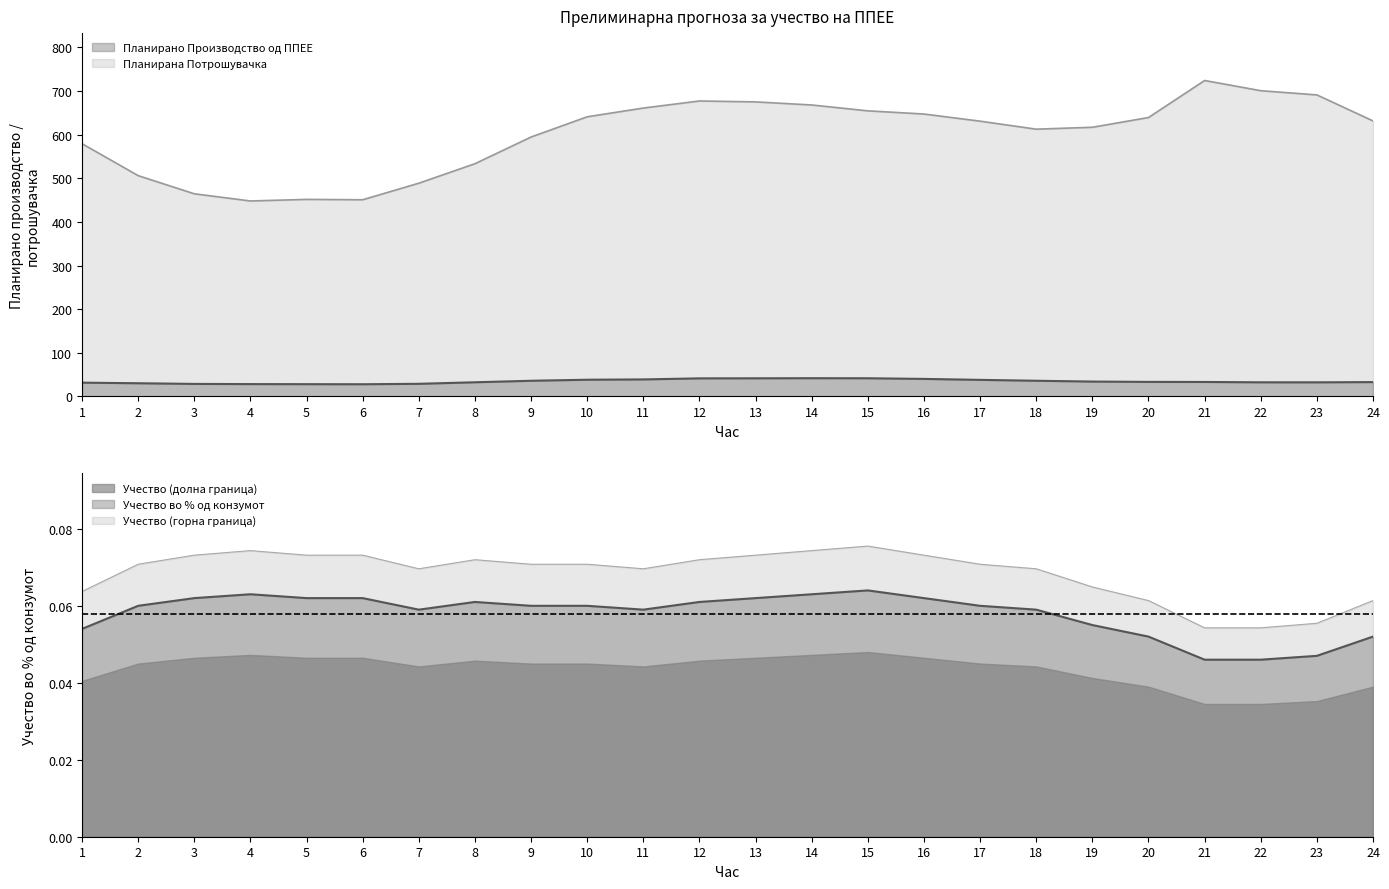

What is the average value of the Учество во % од конзумот series?

0.1